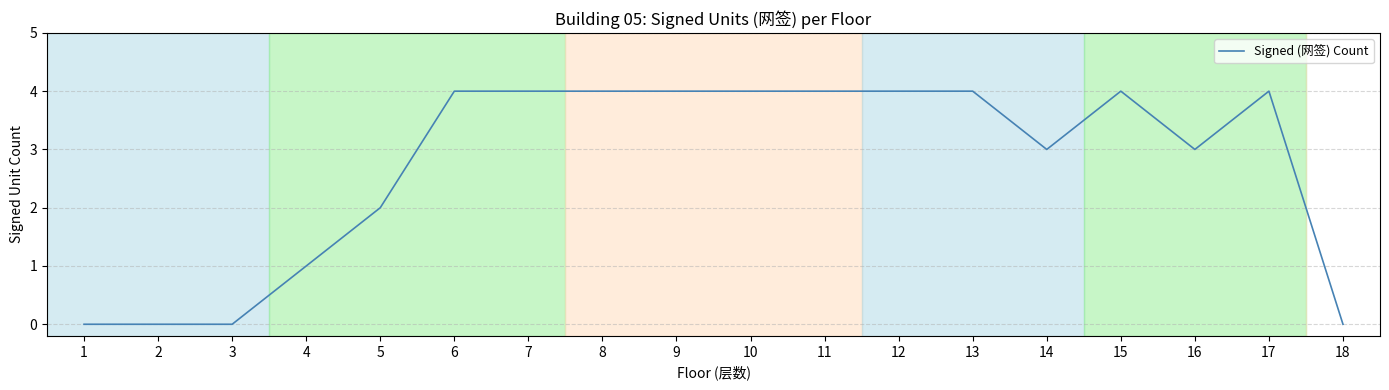

Between 10 and 2, which is larger?

10